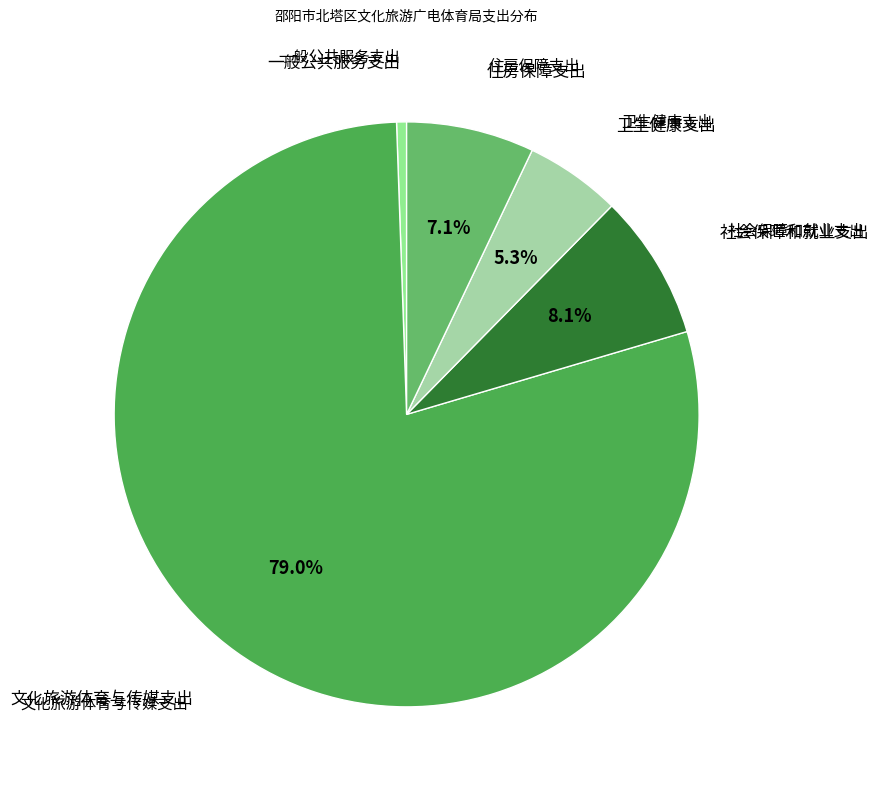

Count the number of slices in the pie.

5